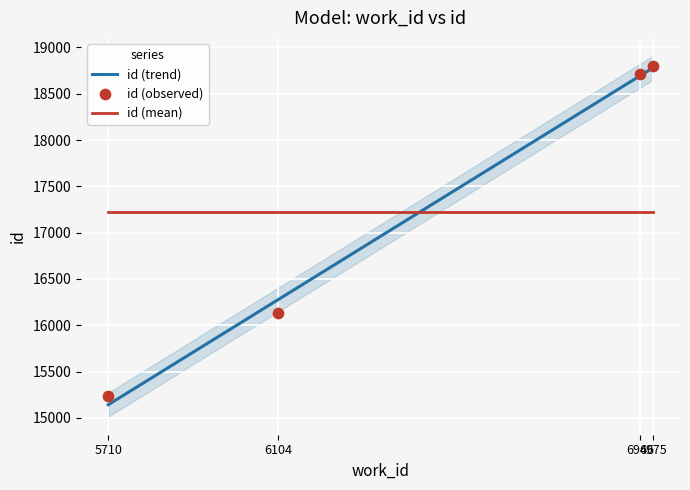

Approximately how many times larger is the value at 5710 compared to 6946?

0.8